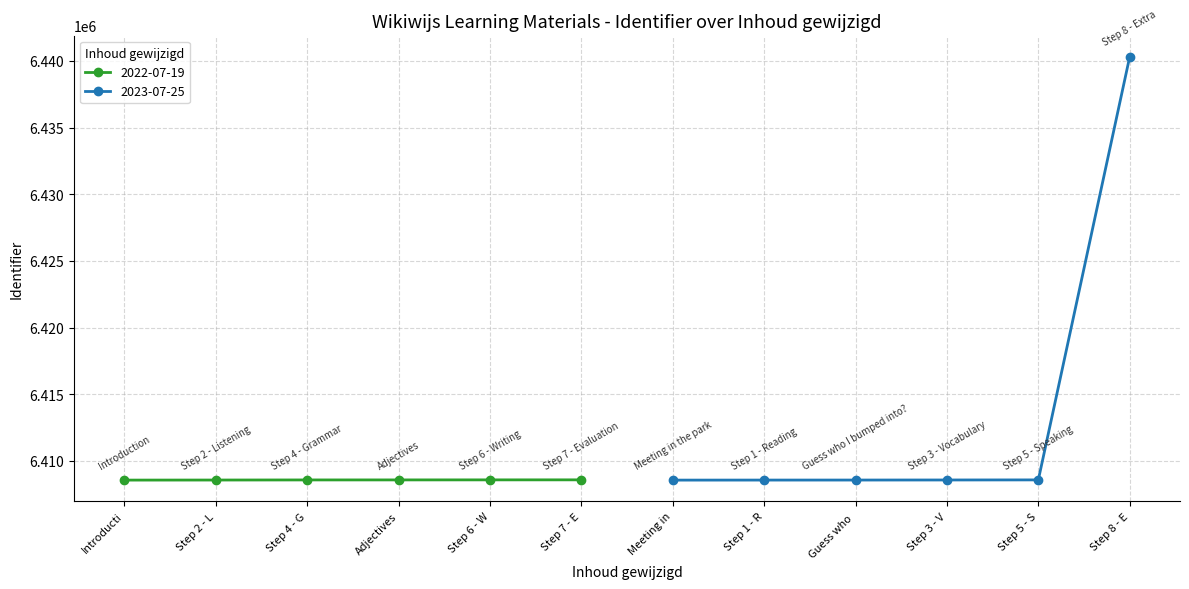

What is the value of the 2022-07-19 point at the 5th from the left?

6408597